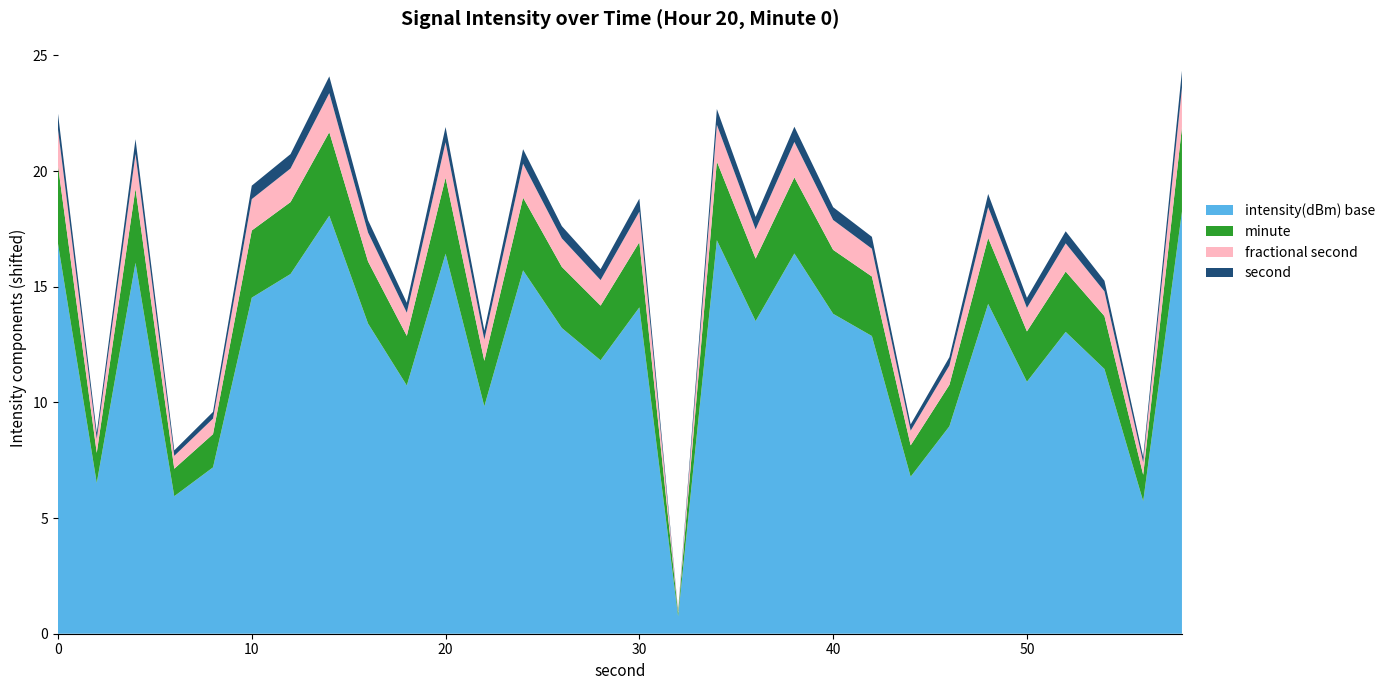

What is the highest value of the intensity(dBm) base series?

18.3